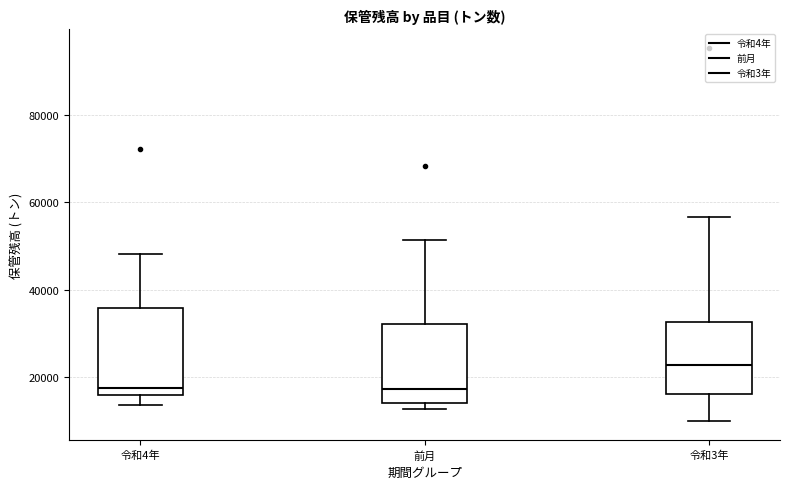

Reading left to right, transcribe this box plot: for each box, give where its median line is, the range the box spans, and where its two whiskers end, as read against the y-axis. The values are not printed on the chart, so give them approximately, as read against the axis.

令和4年: median 18000, box 16000 to 36000, whiskers 14000 to 48000
前月: median 18000, box 14000 to 32000, whiskers 12000 to 52000
令和3年: median 22000, box 16000 to 32000, whiskers 10000 to 56000